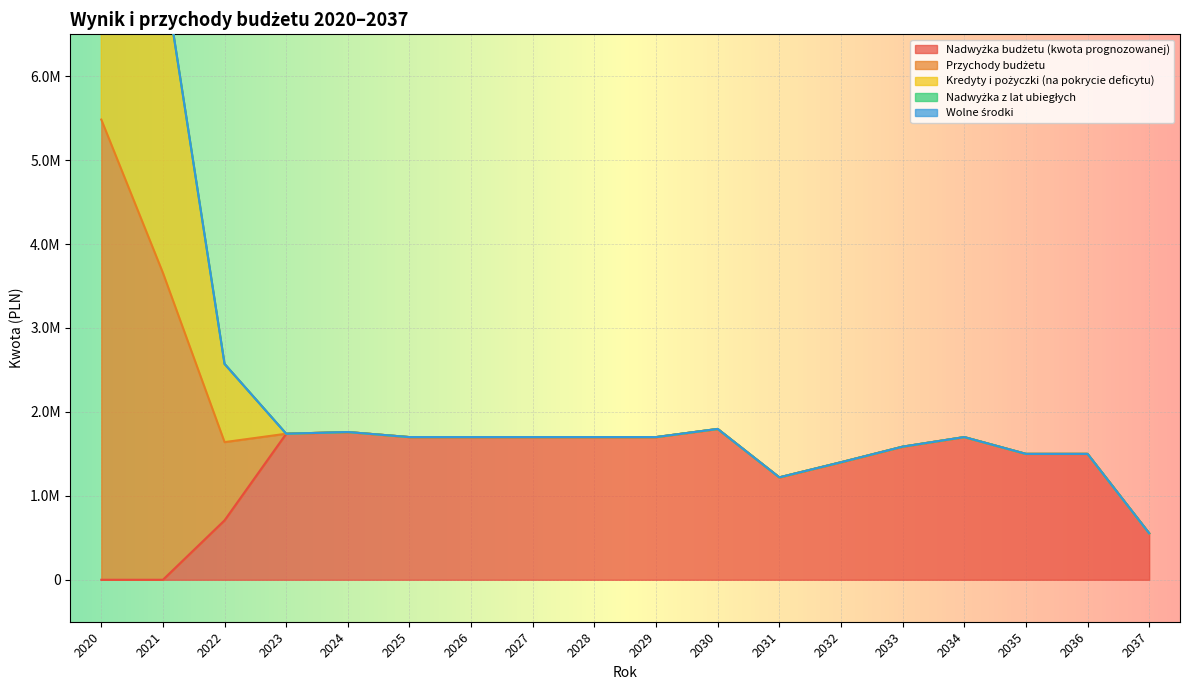

Which series changed the most between 2024 and 2037?

Nadwyżka budżetu (kwota prognozowanej)